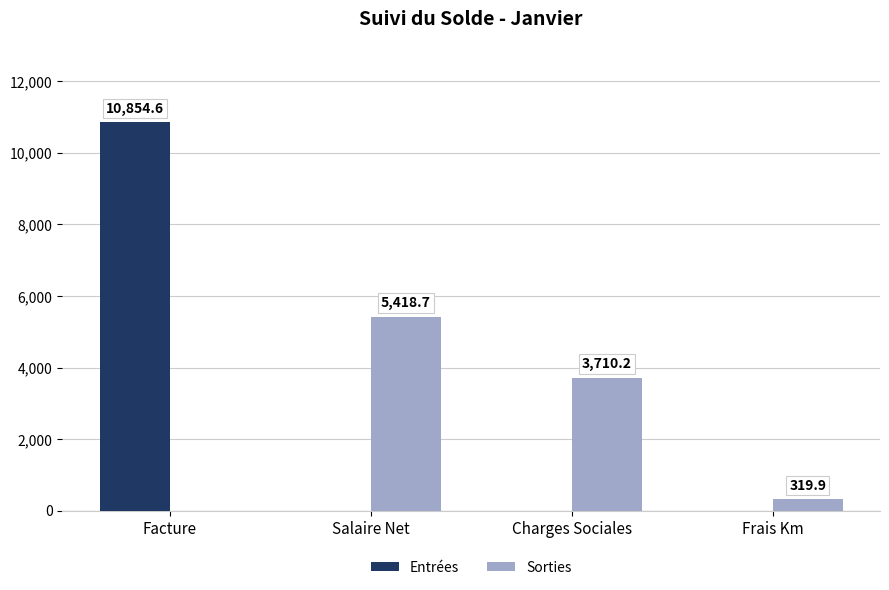

At which category does the chart reach its peak across all series?

Facture